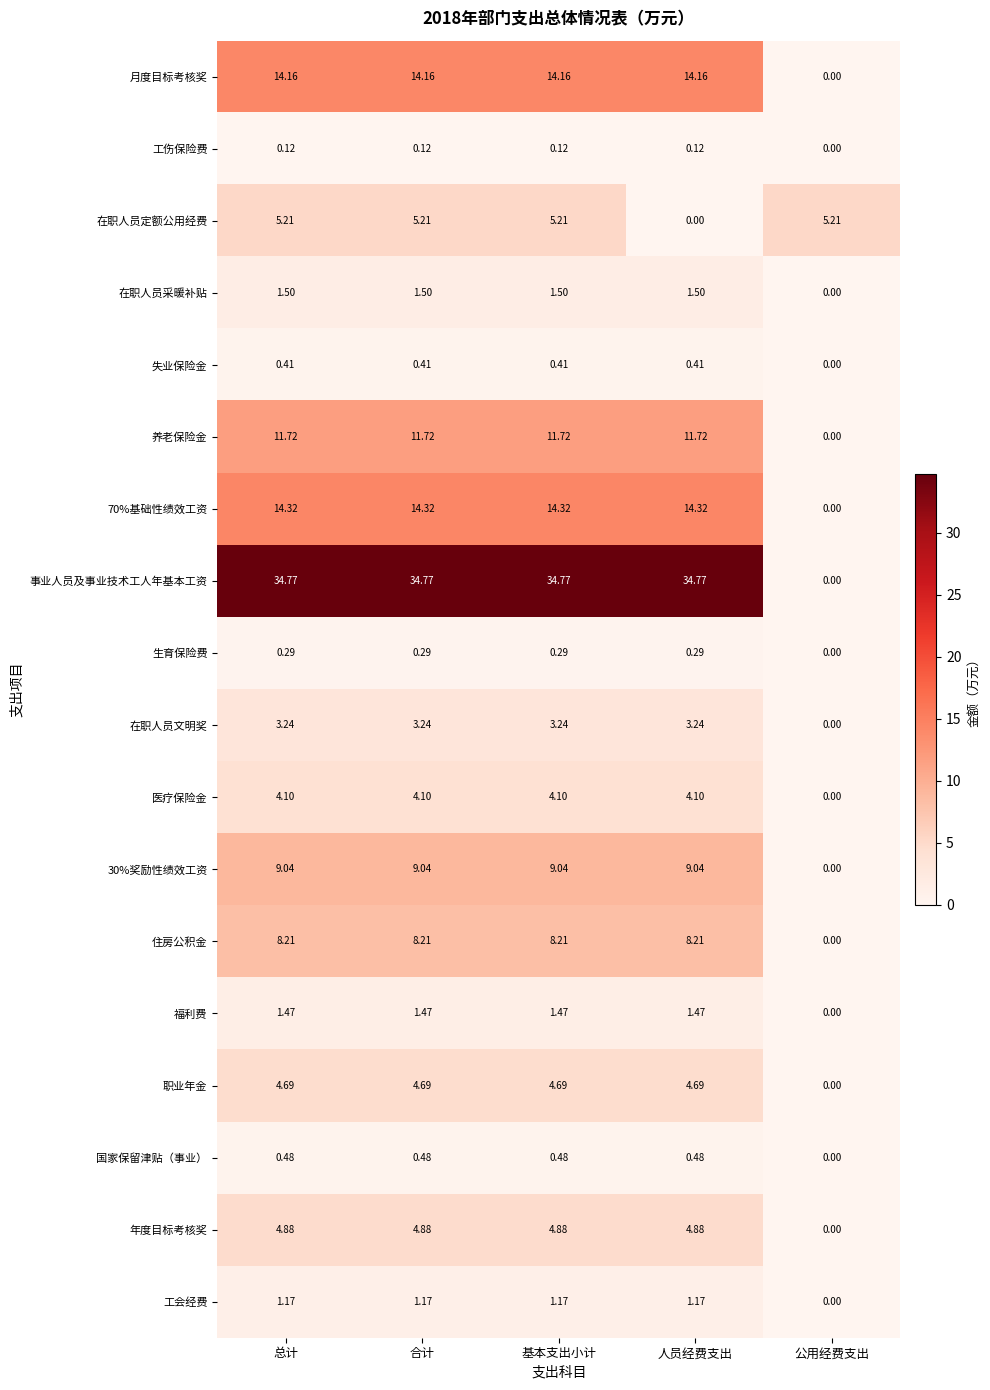

At which label is 在职人员定额公用经费 closest to 2?

人员经费支出